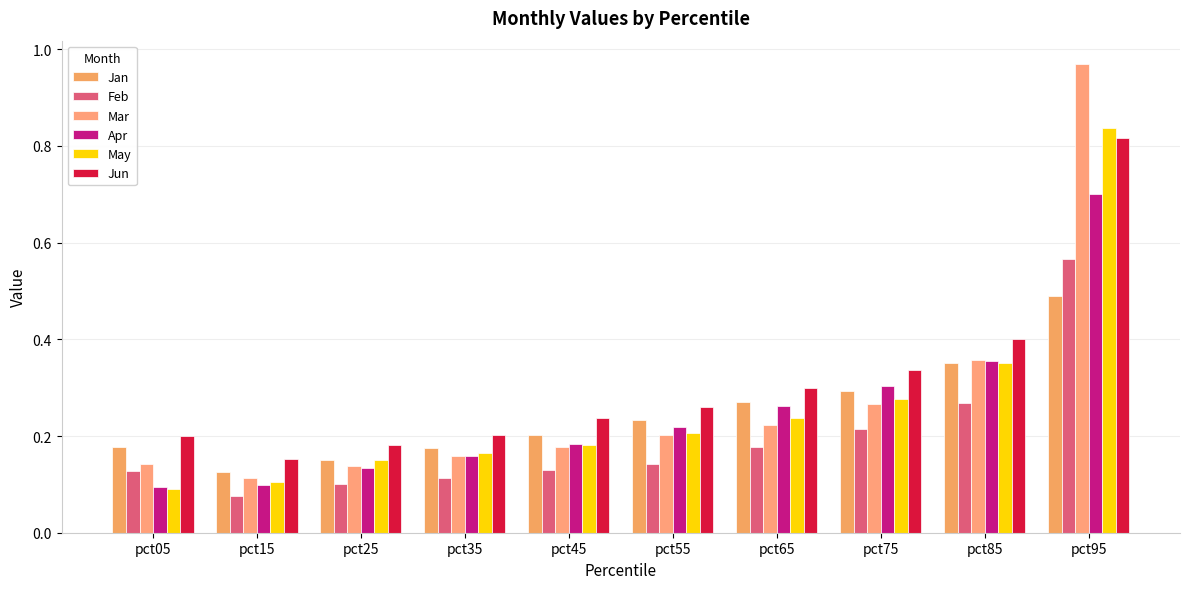

Which series changed the most between pct35 and pct75?

Apr